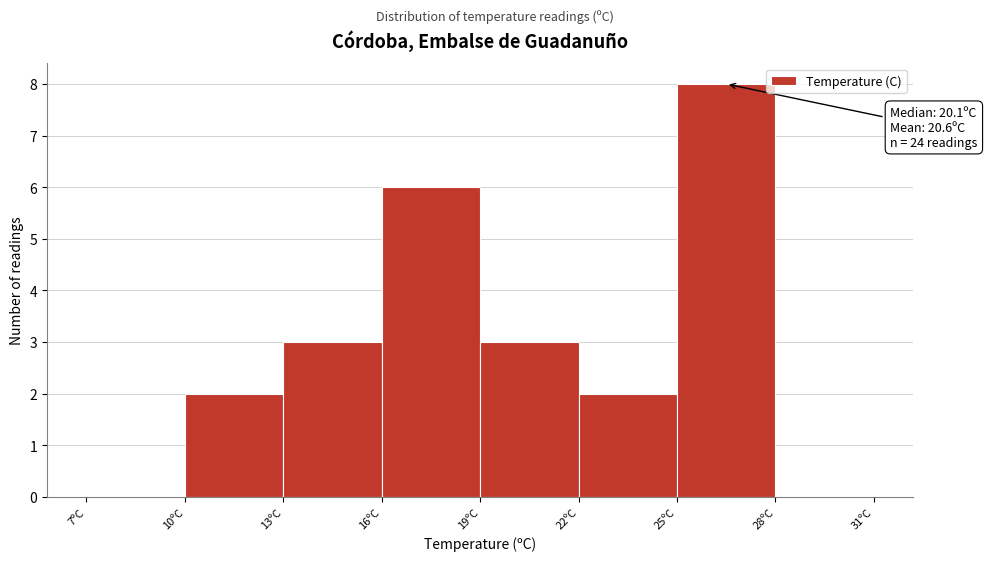

Over which range of the x-axis is the bar tallest?

25 to 28